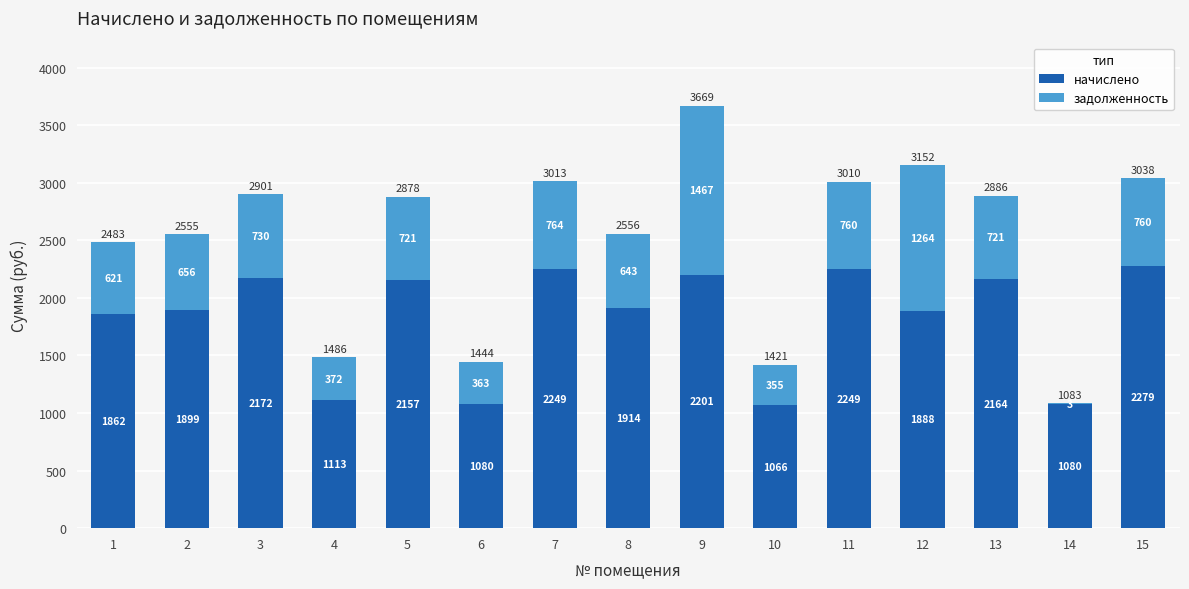

At which category is the sum across all series the highest?

9